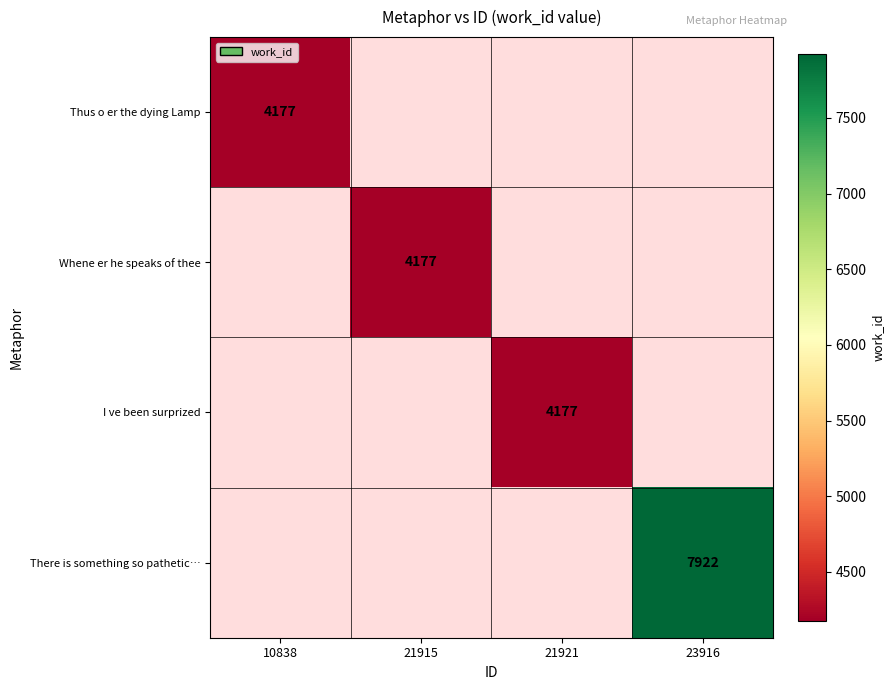

The Whene er he speaks of thee series shows 5989 at 21915. True or false?

False